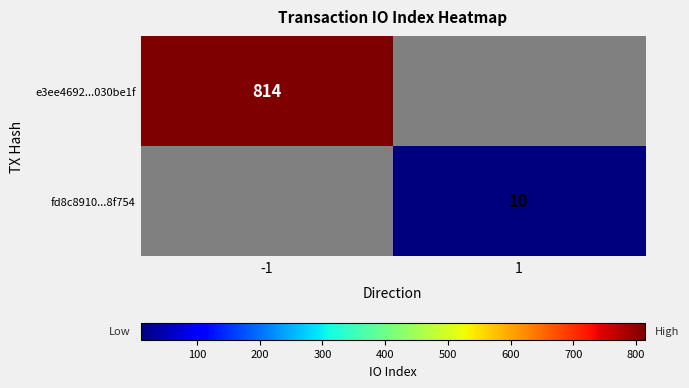

The value of e3ee4692...030be1f at -1 is 1218.4. True or false?

False